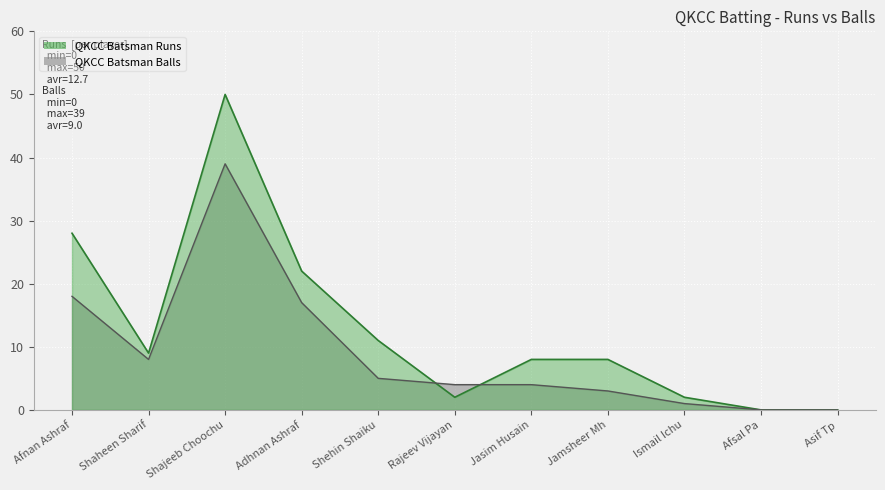

What is the label of the 7th point from the right?

Shehin Shaiku